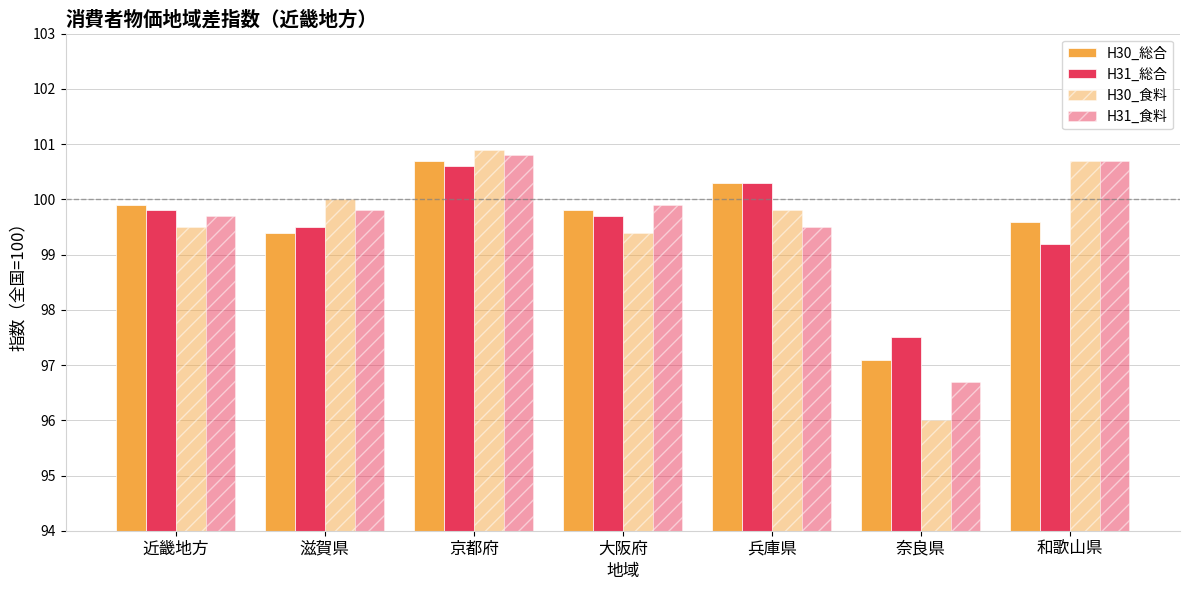

List the series in order of their peak value, highest first.

H30_食料, H31_食料, H30_総合, H31_総合